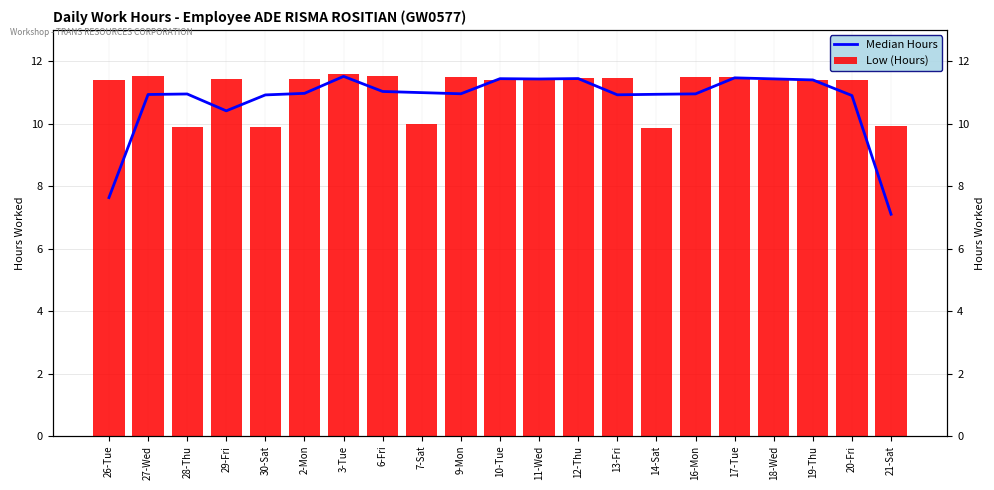

What is the sum of all Low (Hours) values?

232.8